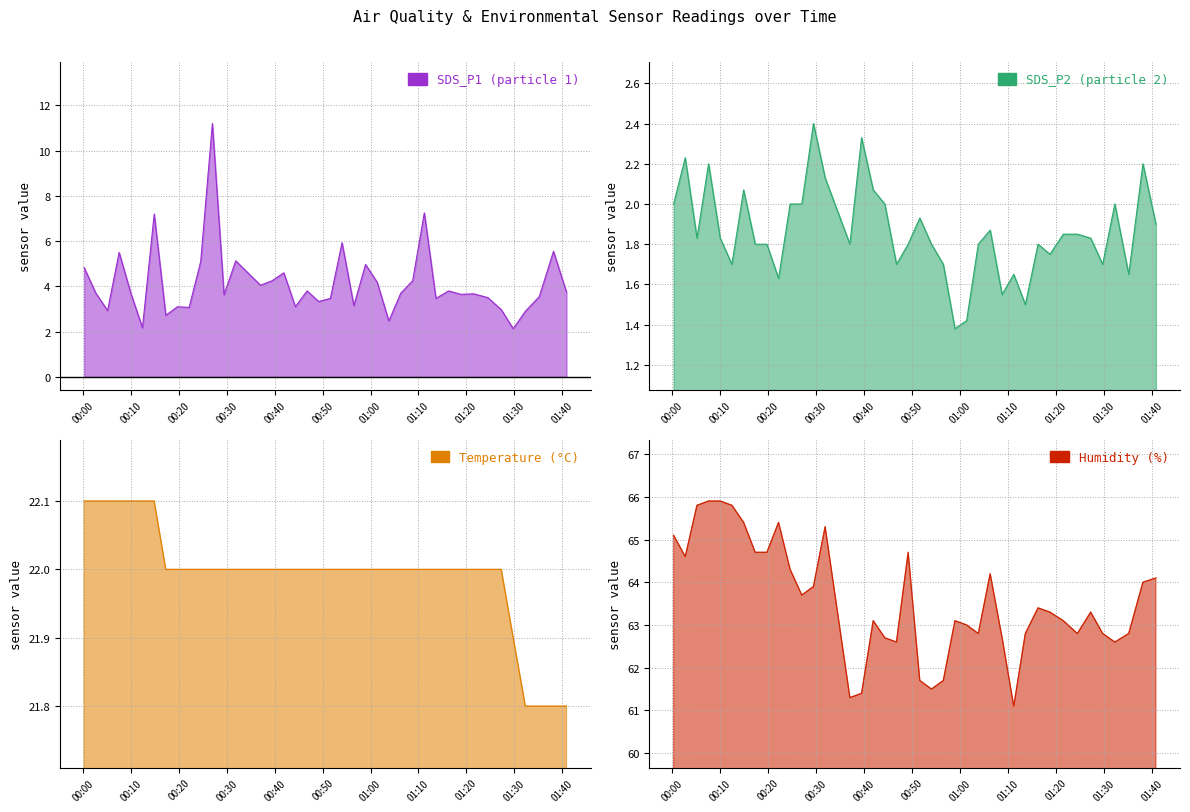

What is the average value of the Temp series?

22.0